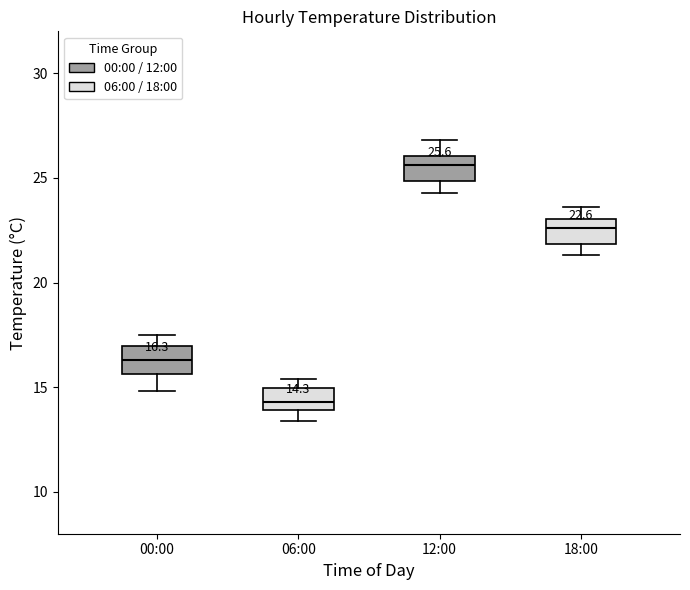

Which box has the lowest median line?

06:00